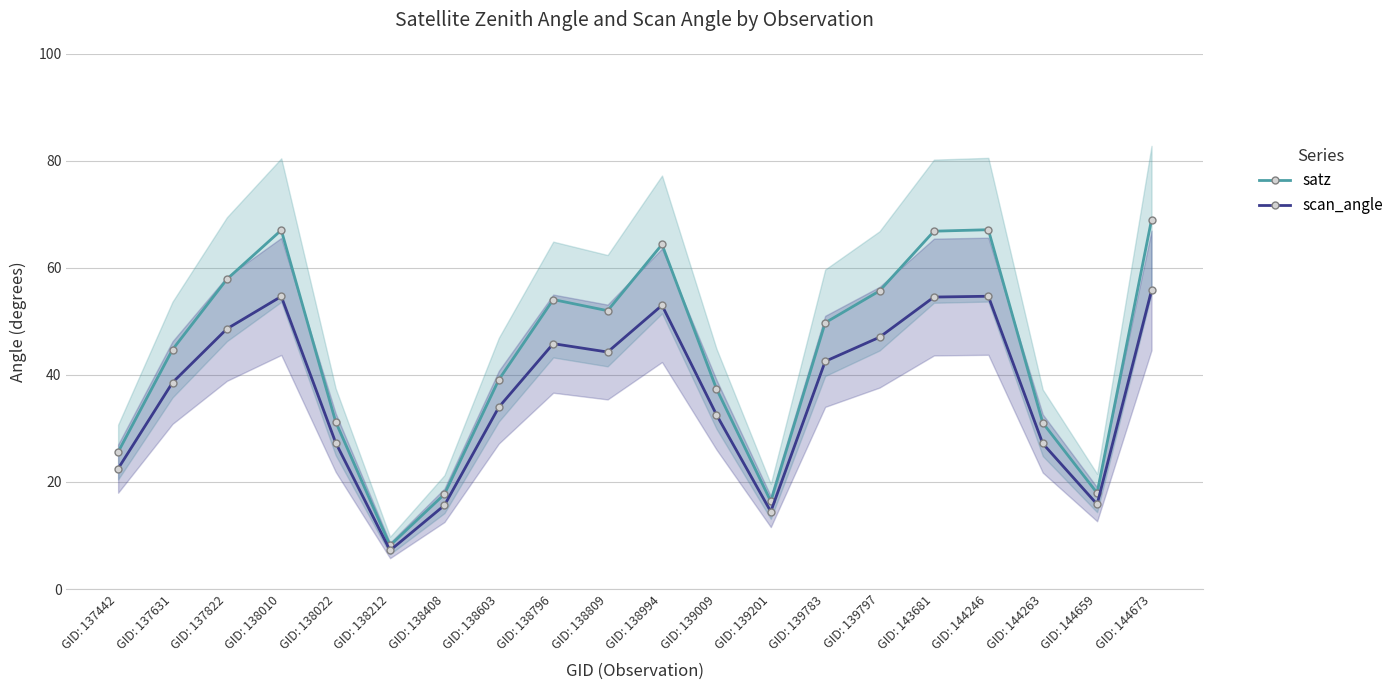

Which series has the largest total across all categories?

satz